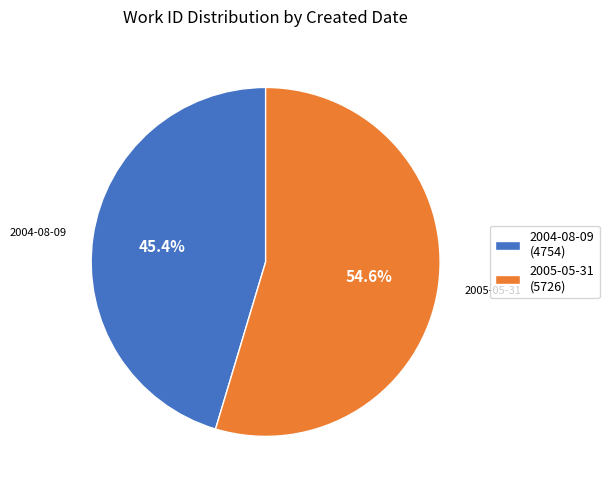

Does 2004-08-09 represent more than half of the total?

No